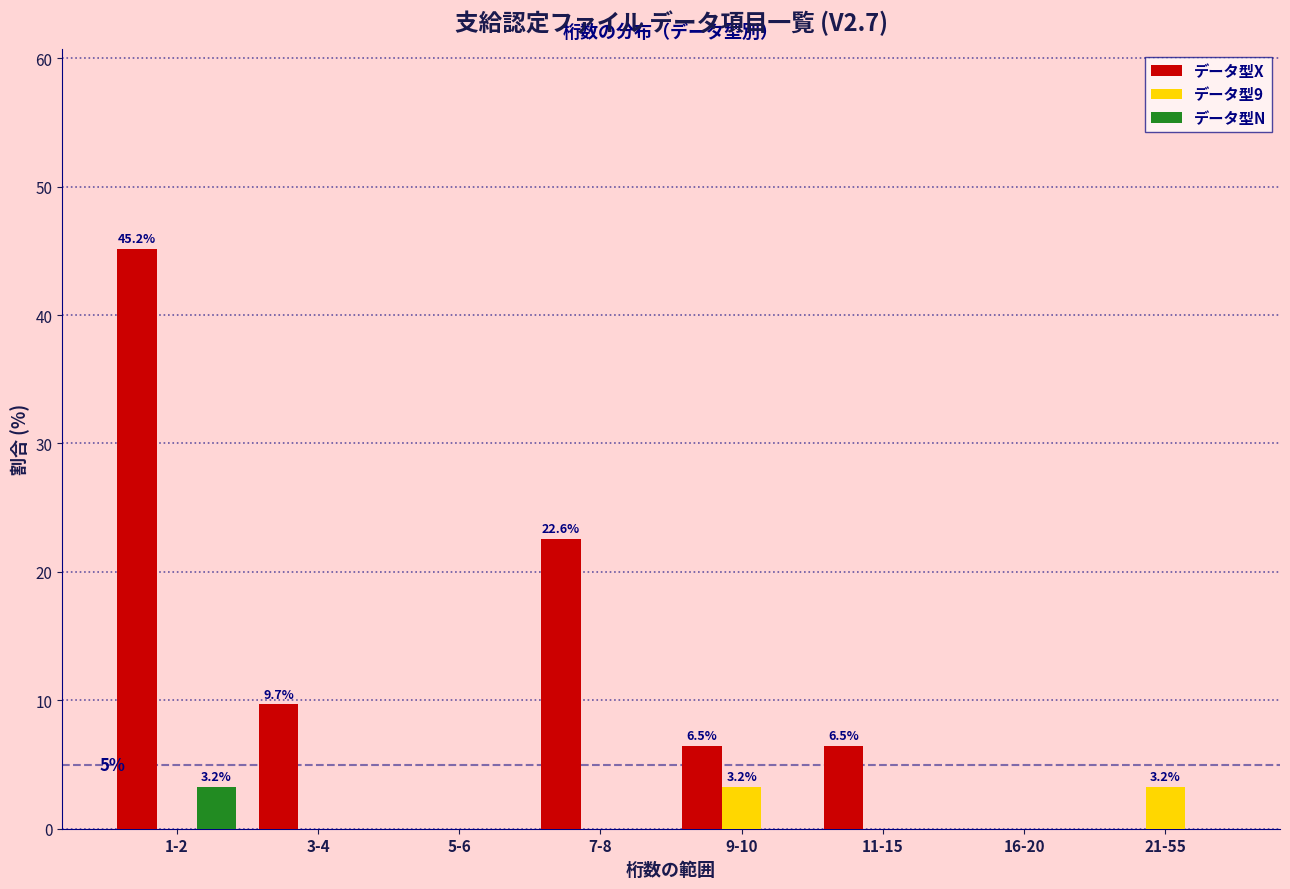

Reading right to left, list all the values displayed in this chart.

データ型X: 21-55=0.0	16-20=0.0	11-15=6.5	9-10=6.5	7-8=22.6	5-6=0.0	3-4=9.7	1-2=45.2
データ型9: 21-55=3.2	16-20=0.0	11-15=0.0	9-10=3.2	7-8=0.0	5-6=0.0	3-4=0.0	1-2=0.0
データ型N: 21-55=0.0	16-20=0.0	11-15=0.0	9-10=0.0	7-8=0.0	5-6=0.0	3-4=0.0	1-2=3.2